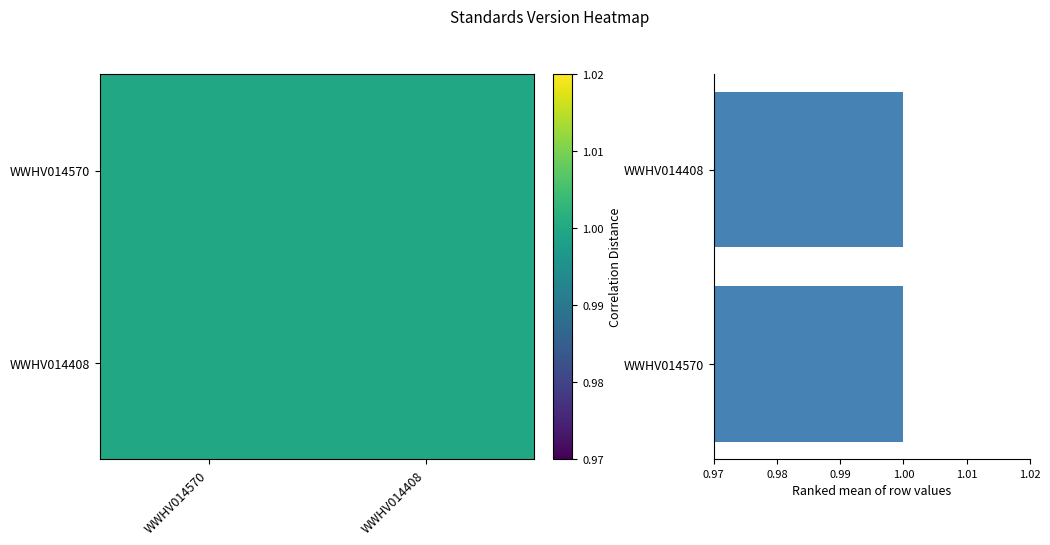

At how many categories does at least one series exceed 0?

2